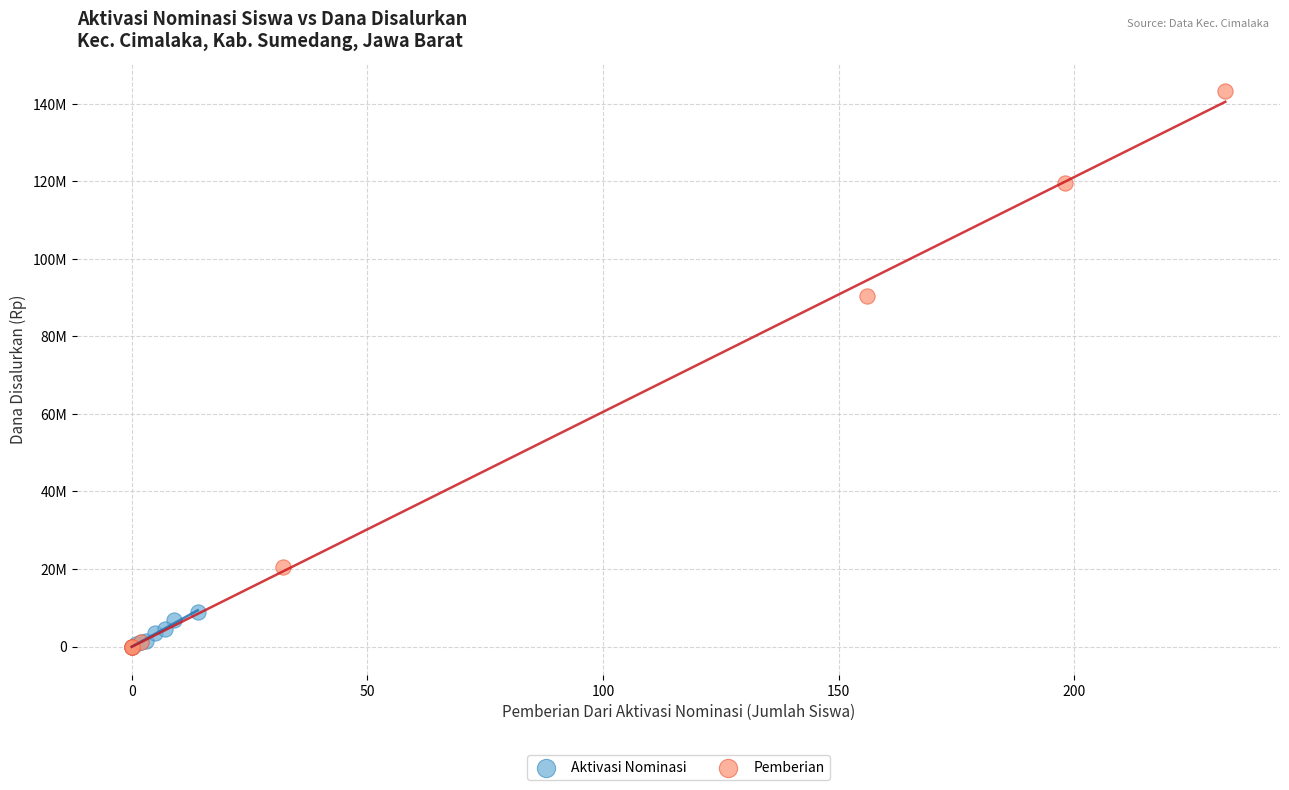

What are all the series names shown in the legend?

Aktivasi Nominasi, Pemberian